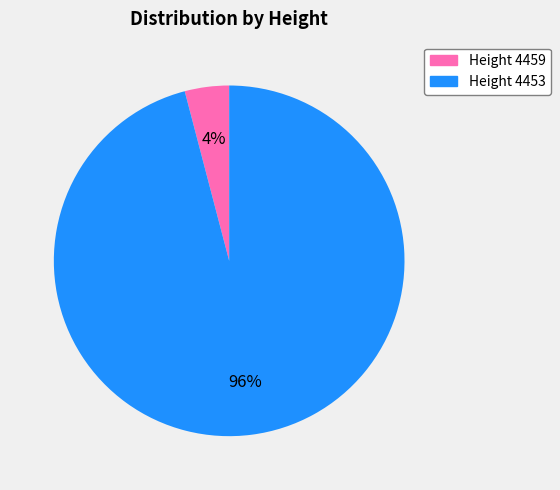

Is there any slice that represents more than half of the pie?

Yes